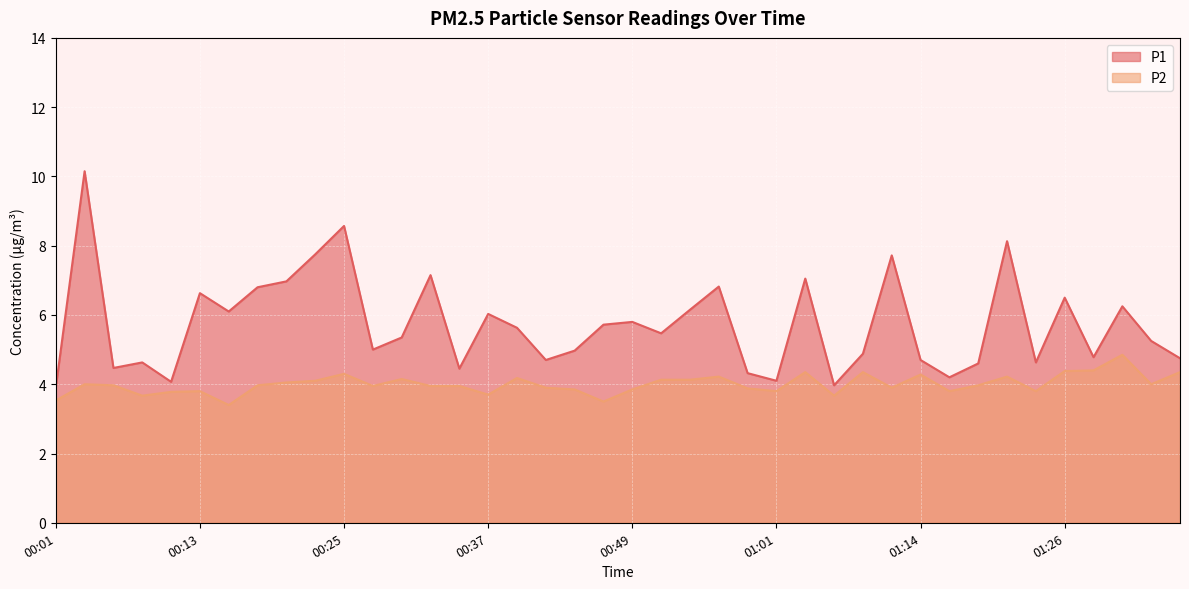

How many lines are shown in the chart?

2